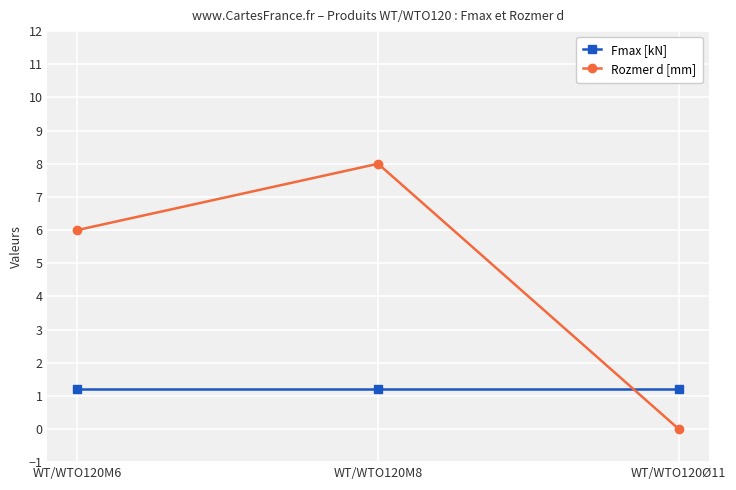

Is it true that Fmax [kN] equals 2.0 at WT/WTO120Ø11?

False